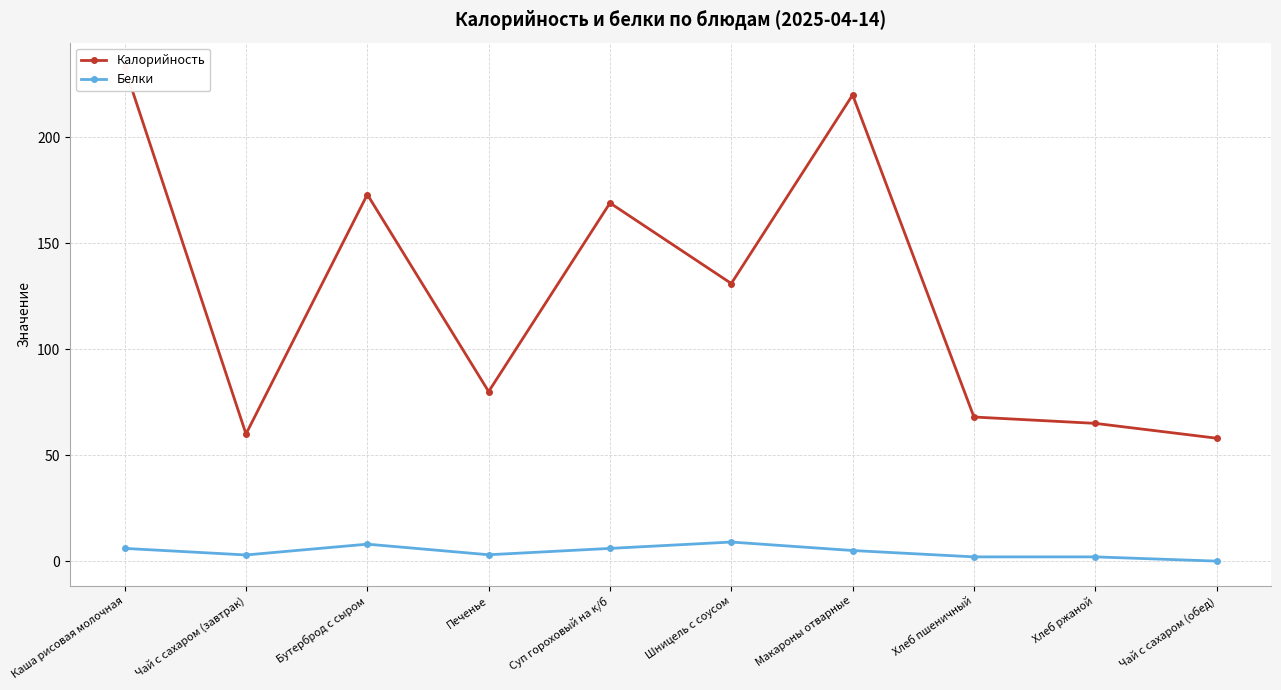

What is the total value across all series at Суп гороховый на к/б?

175.0